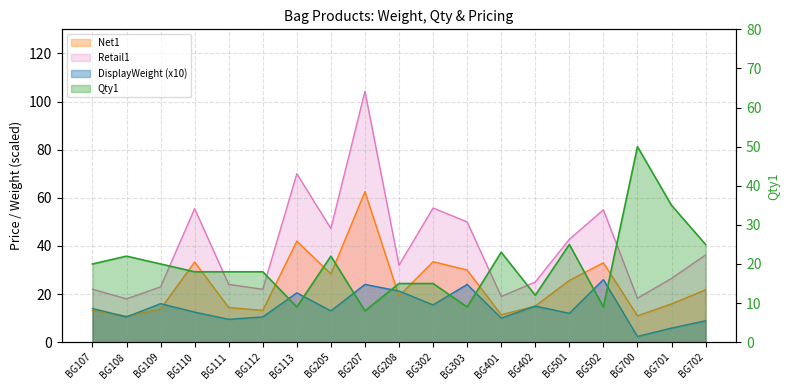

What is the highest value of the Qty1 series?

50.0